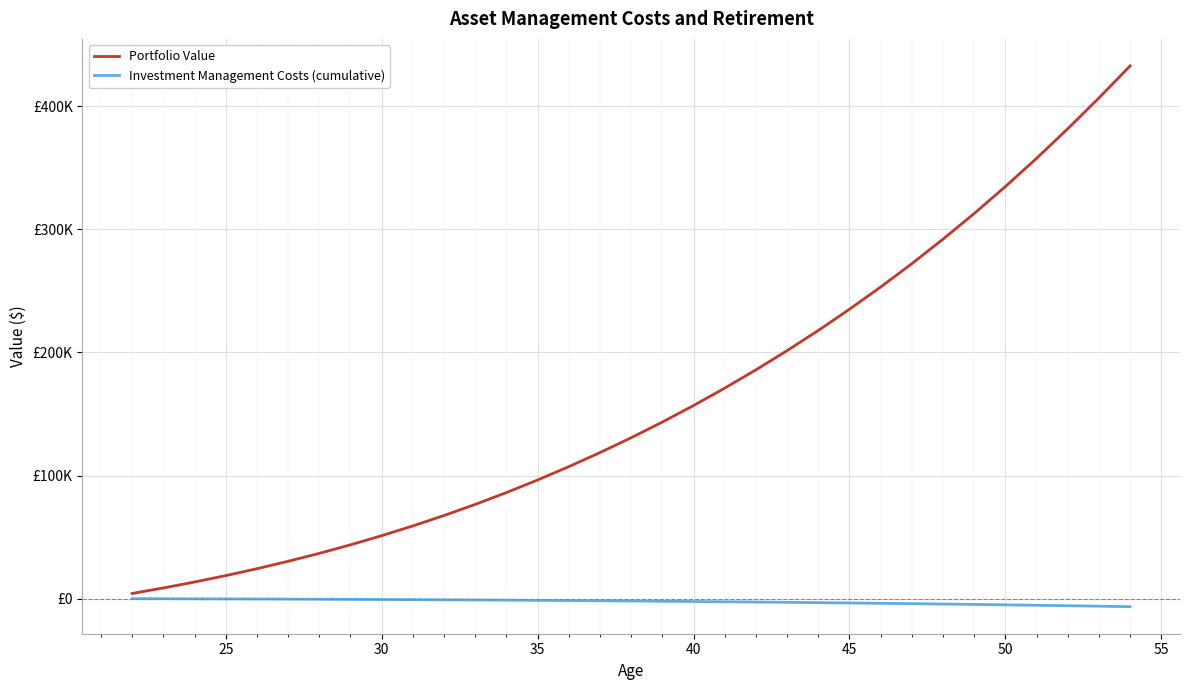

Does the chart display data point markers on the line(s)?

No